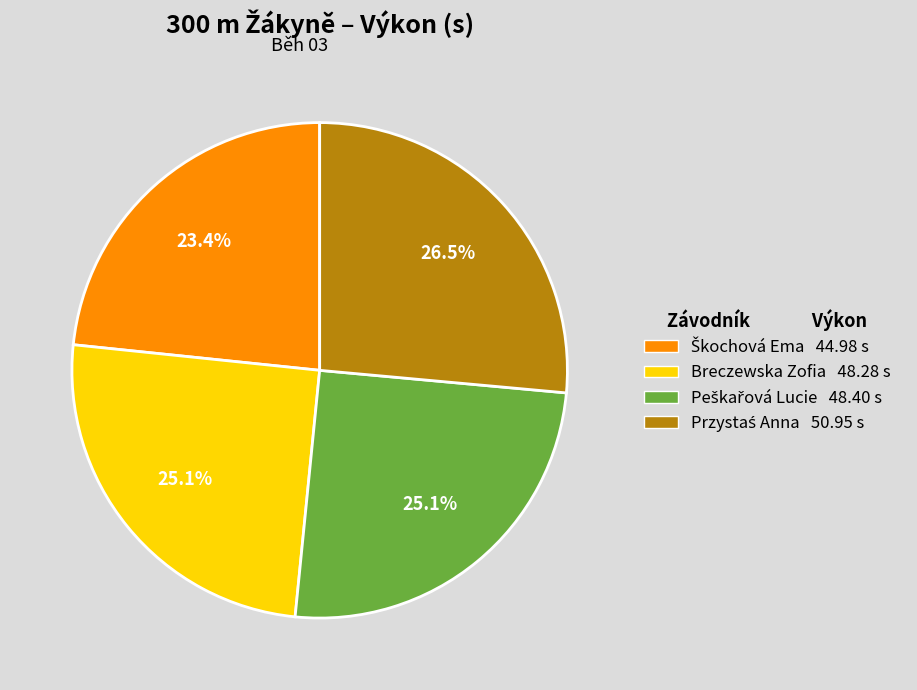

To the nearest percent, what is the average slice percentage?

25%